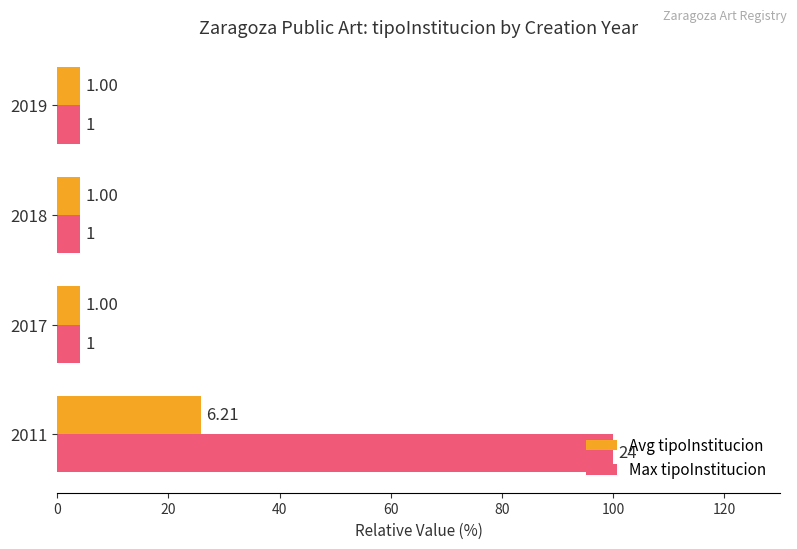

Which series has the largest total across all categories?

Max tipoInstitucion